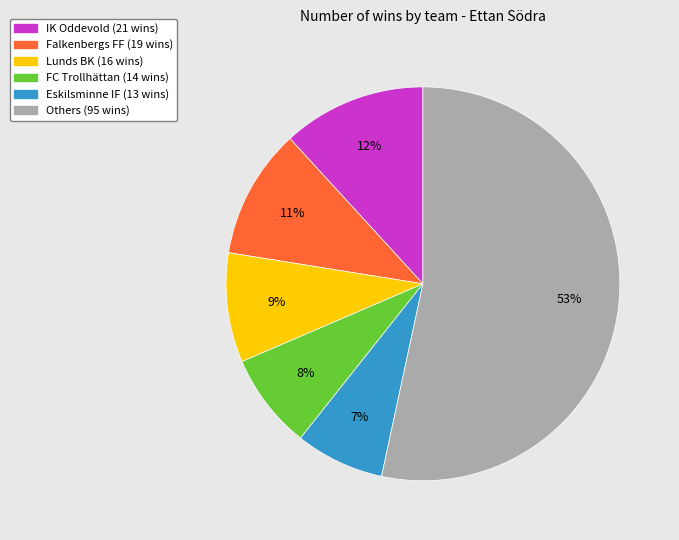

Does any single category account for the majority?

Yes